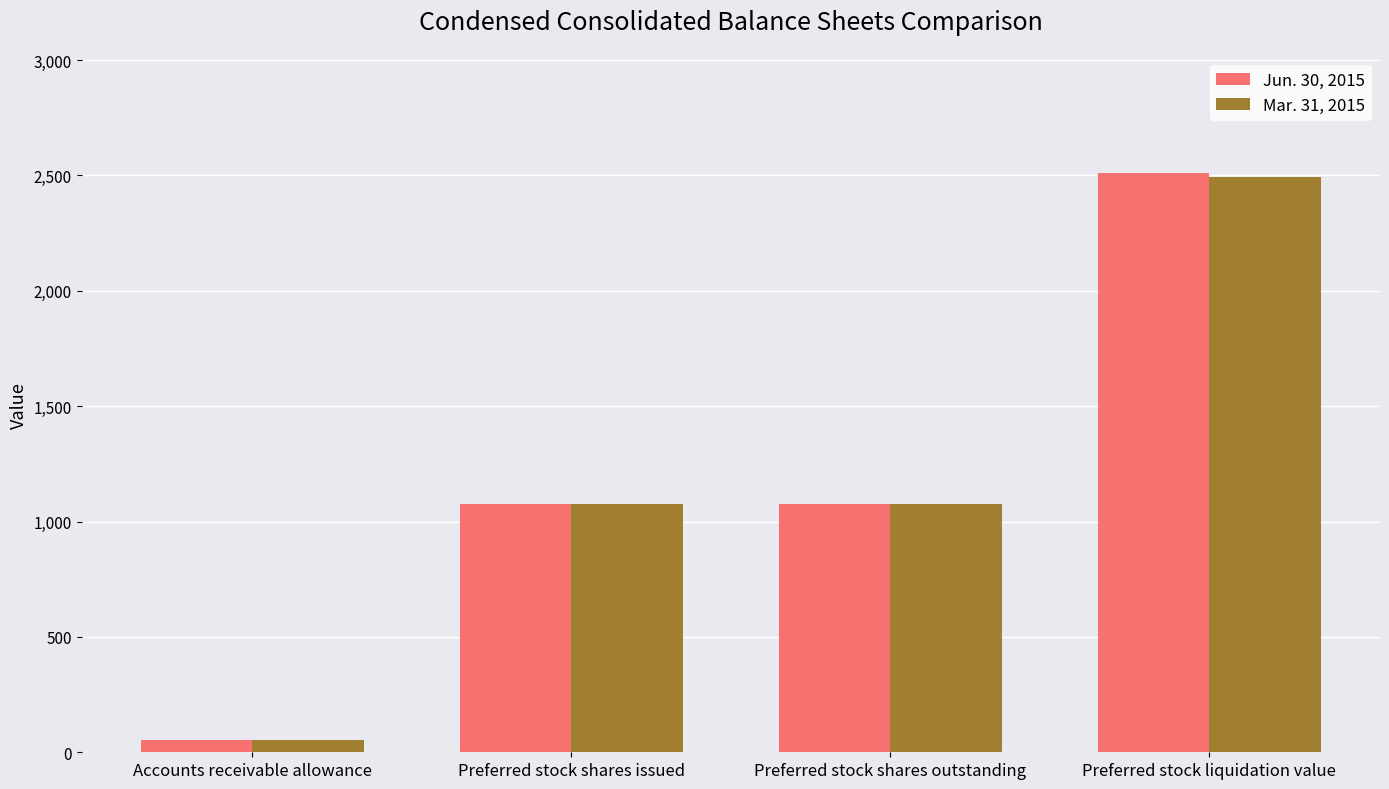

What is the total value across all series at Preferred stock shares issued?

2150